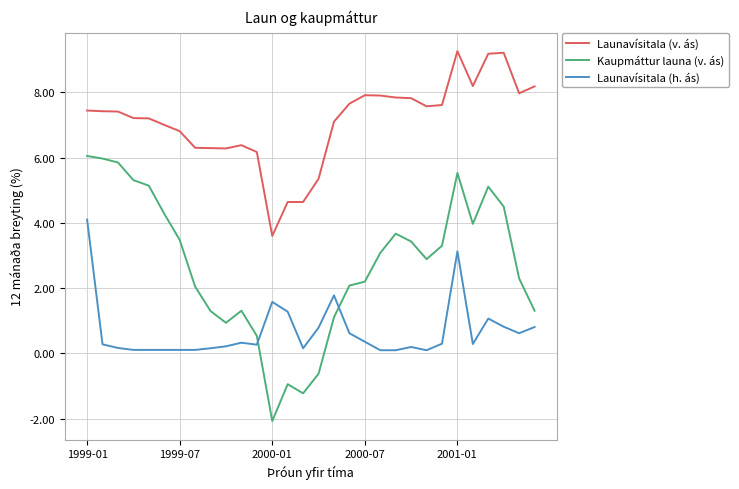

Does the chart display data point markers on the line(s)?

No